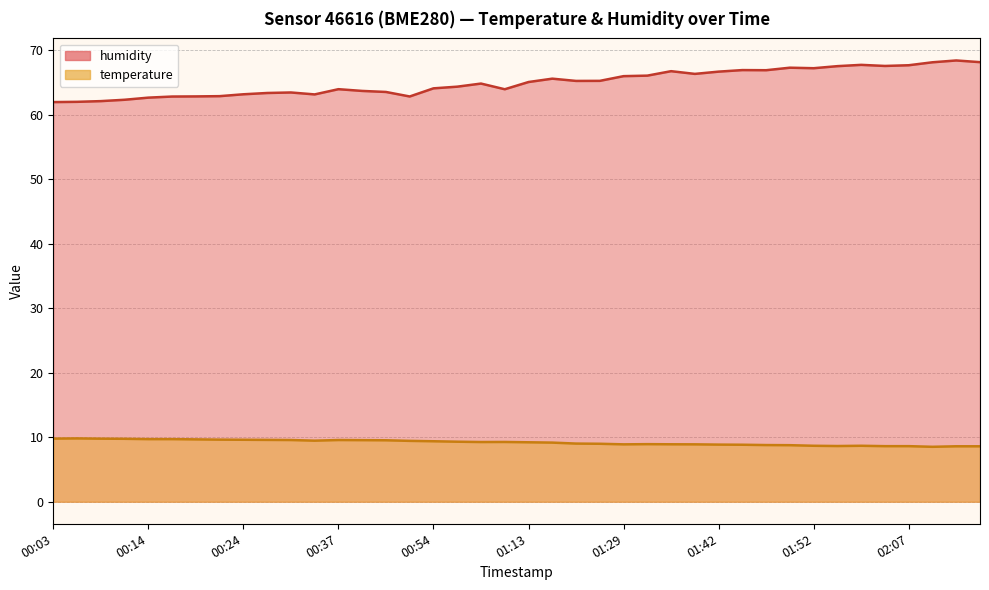

Rank the categories by temperature value from highest to lowest.

00:06, 00:03, 00:09, 00:11, 00:14, 00:17, 00:19, 00:22, 00:24, 00:27, 00:30, 00:37, 00:40, 00:43, 00:32, 00:51, 00:54, 01:02, 01:10, 01:08, 01:13, 01:15, 01:18, 01:26, 01:34, 01:37, 01:29, 01:39, 01:42, 01:44, 01:47, 01:49, 01:52, 01:59, 01:54, 02:05, 02:07, 02:13, 02:16, 02:10